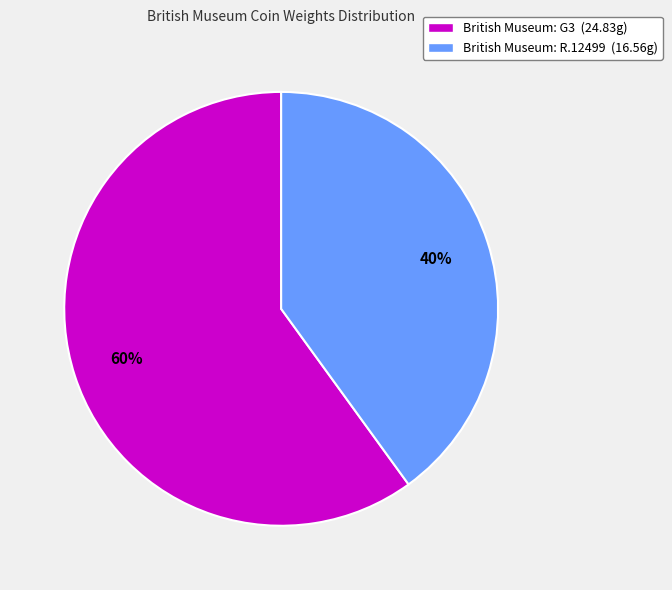

What is the ratio of the value at British Museum: G3 to the value at British Museum: R.12499?

1.5